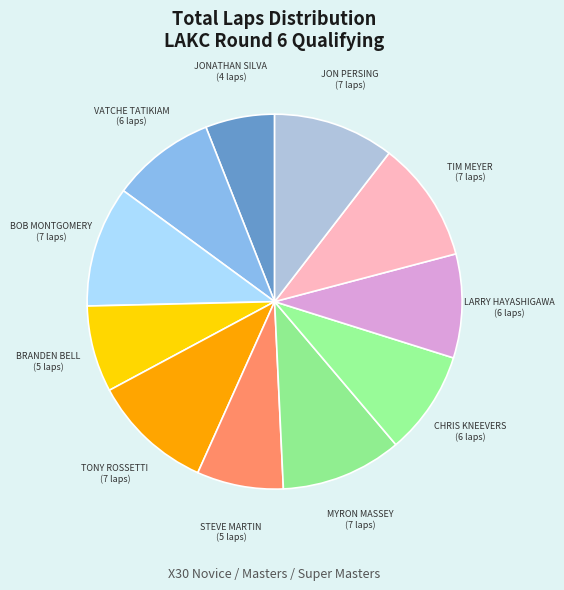

How many segments does this pie chart have?

11